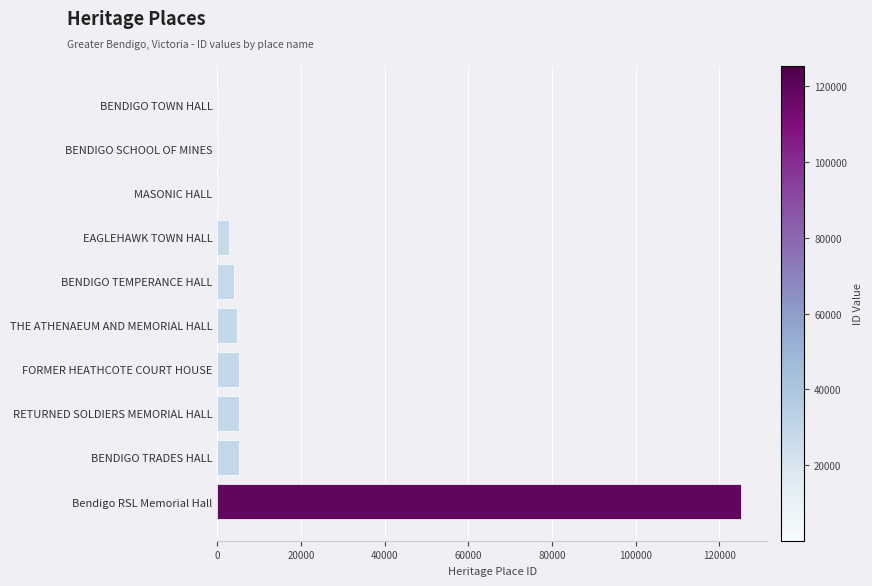

Approximately how many times larger is the value at Bendigo RSL Memorial Hall compared to FORMER HEATHCOTE COURT HOUSE?

24.4